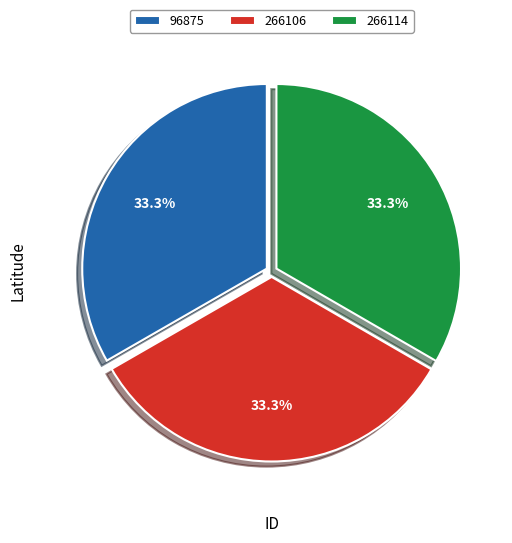

Is 266114 the majority of the pie?

No